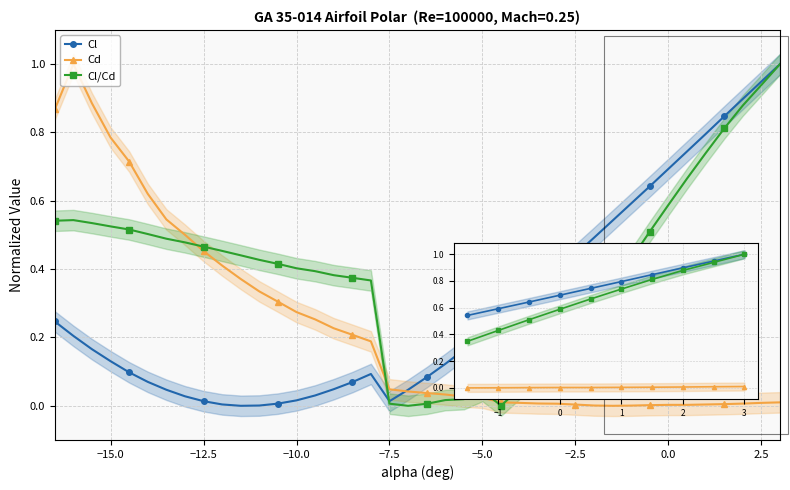

What are all the series names shown in the legend?

Cl, Cd, Cl/Cd